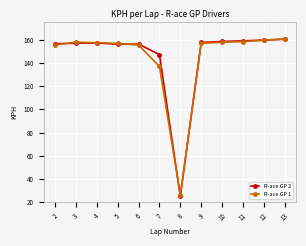

What is the difference between the maximum and minimum values in the R-ace GP 1 series?

134.6